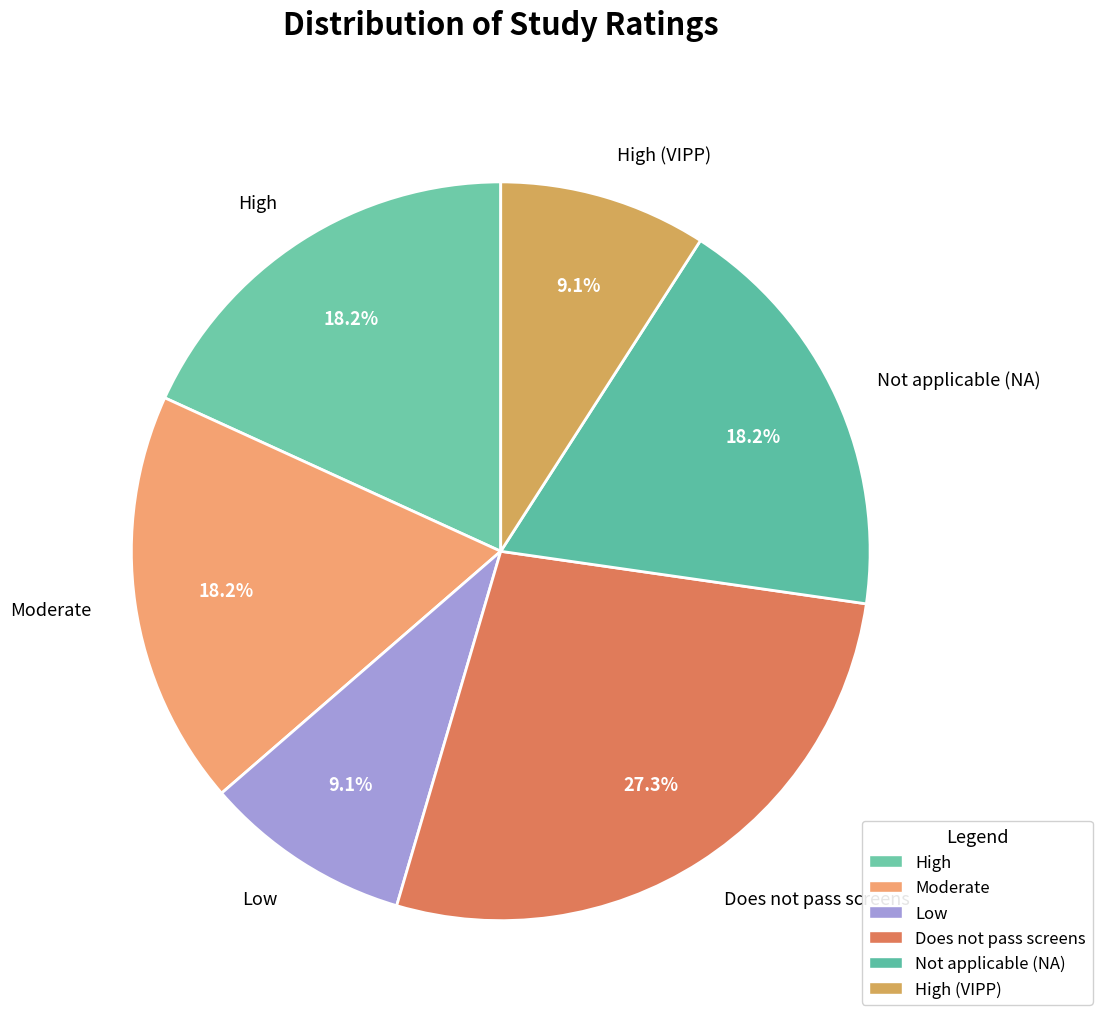

Is it true that High (VIPP) is 9% of the pie?

True